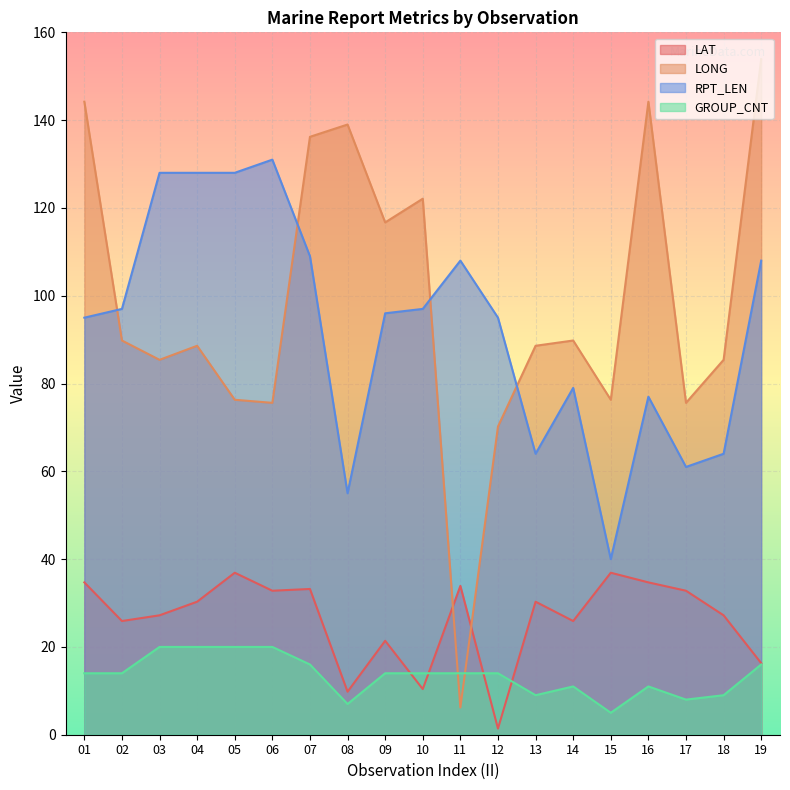

At which category is the sum across all series the highest?

07